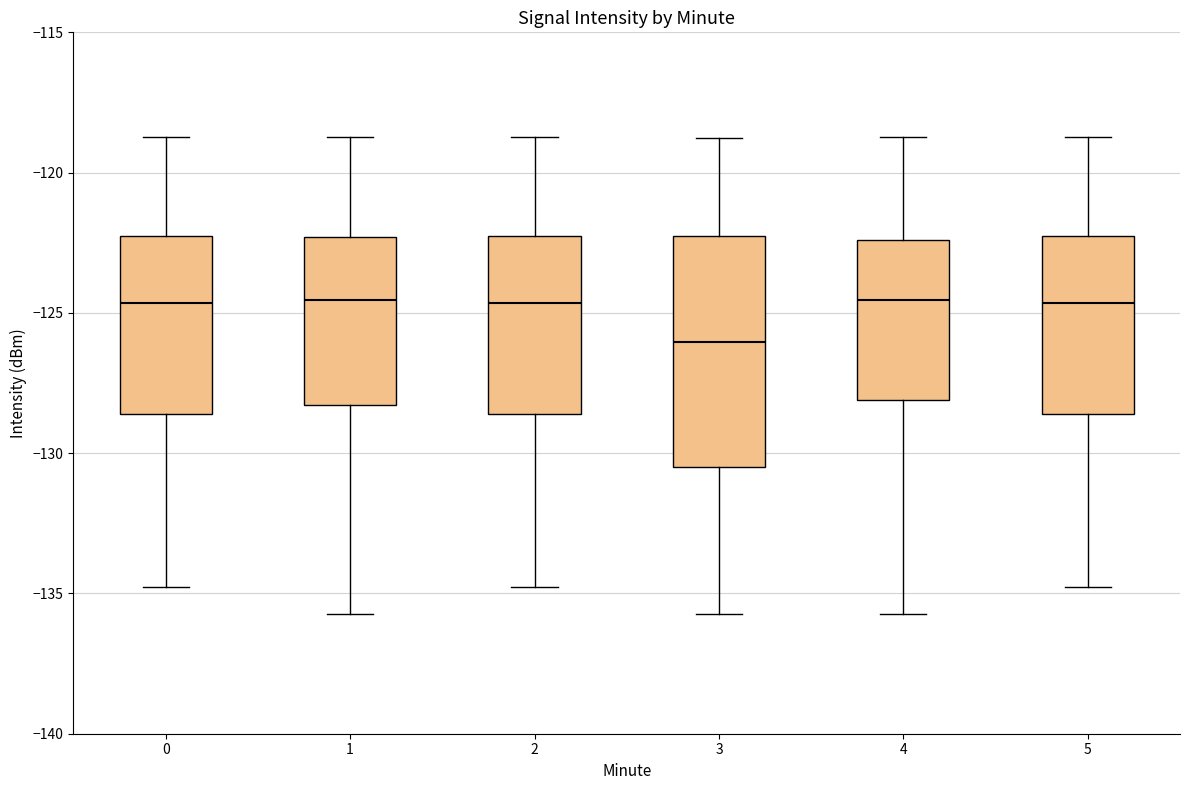

Which box has the lowest median line?

3